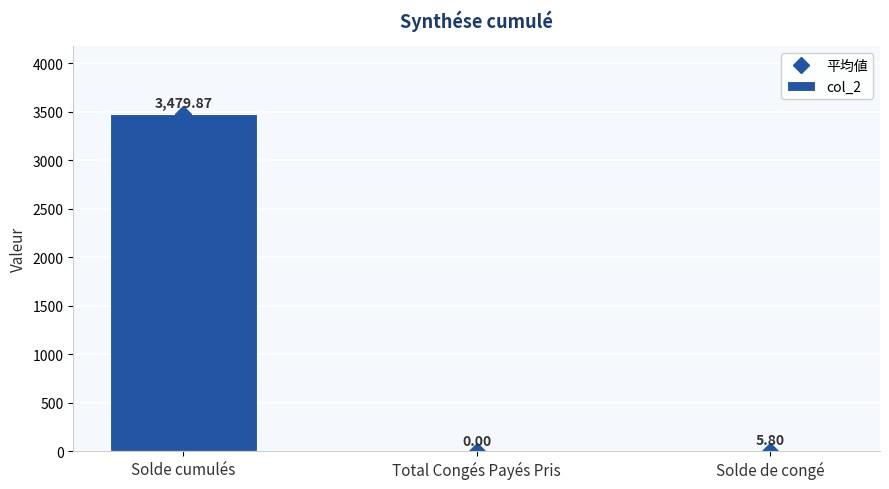

What is the sum of all 平均値 values?

3485.7